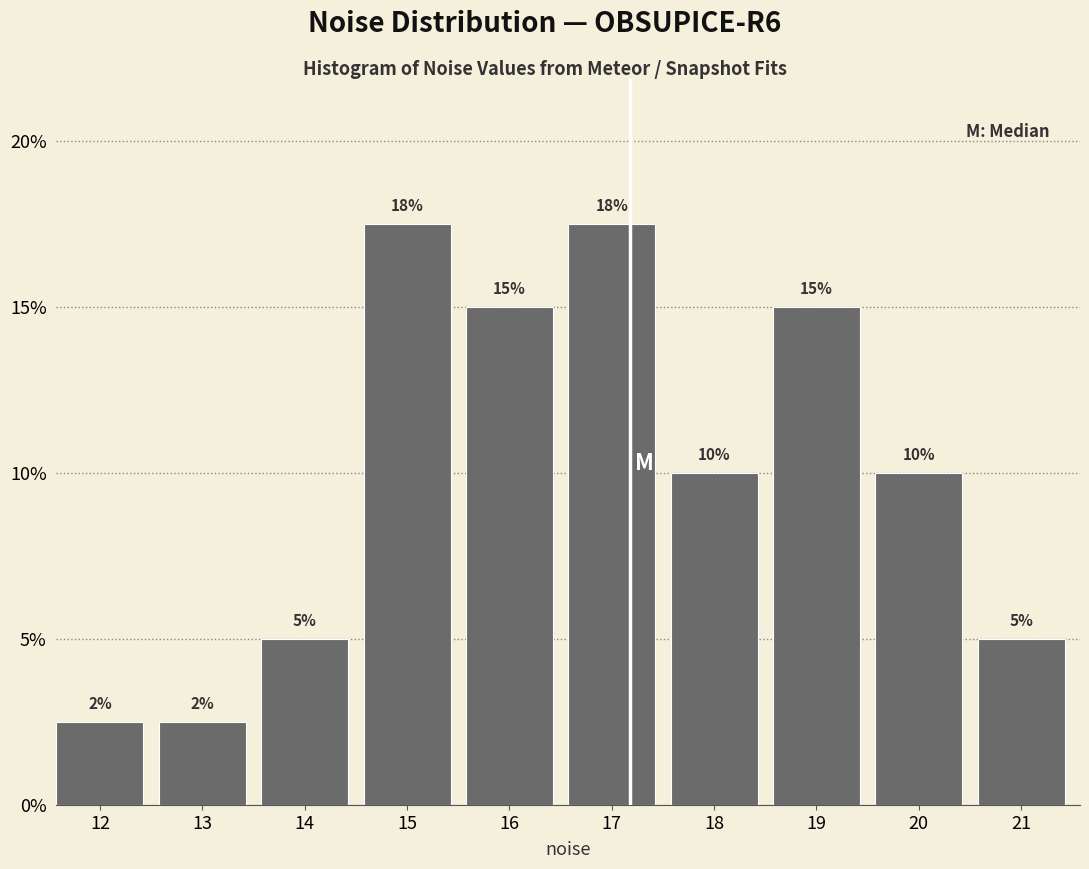

Are the bars horizontal?

No